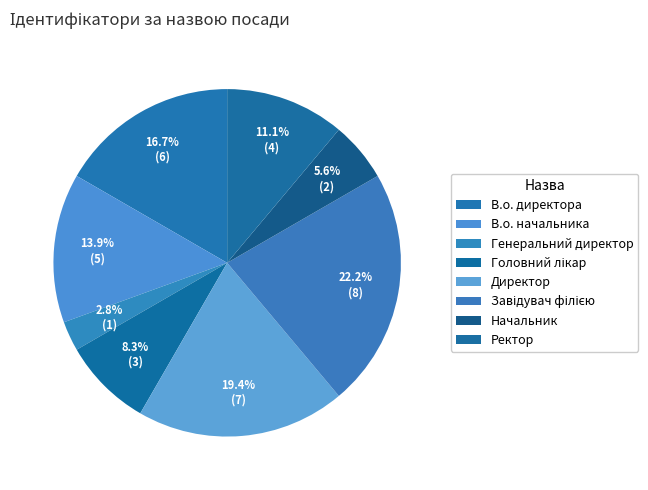

How many slices are in this pie chart?

8